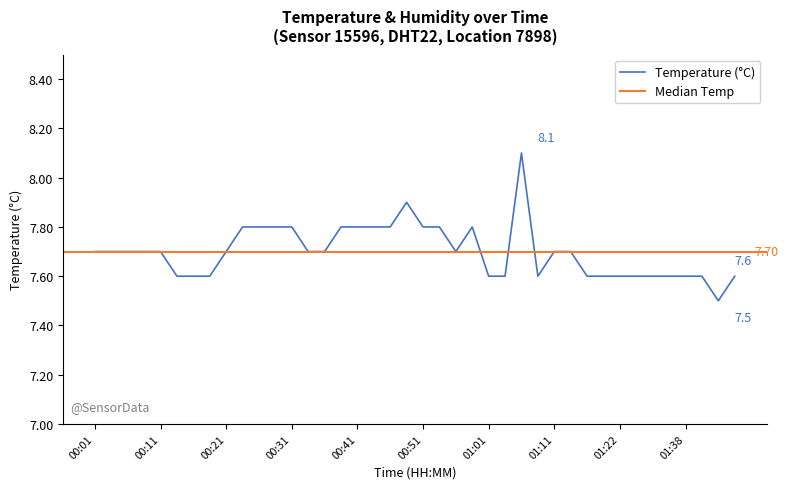

What is the maximum value shown in the chart?

8.1